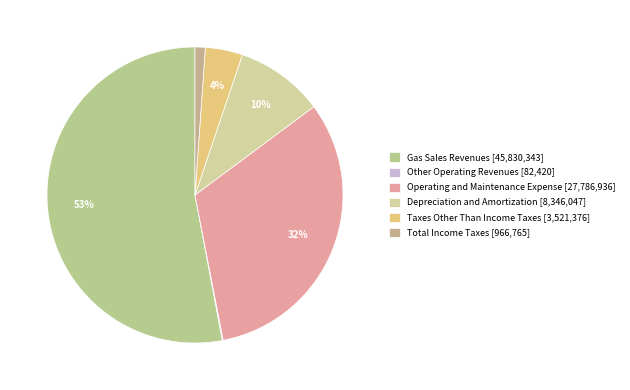

Rank the categories by value from highest to lowest.

Gas Sales Revenues, Operating and Maintenance Expense, Depreciation and Amortization, Taxes Other Than Income Taxes, Total Income Taxes, Other Operating Revenues